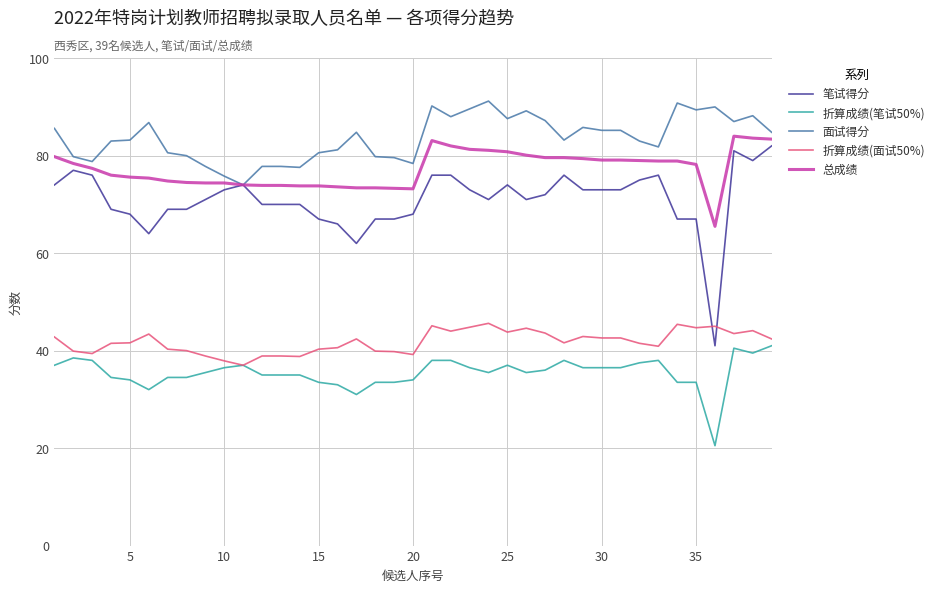

Which series has the largest total across all categories?

面试得分